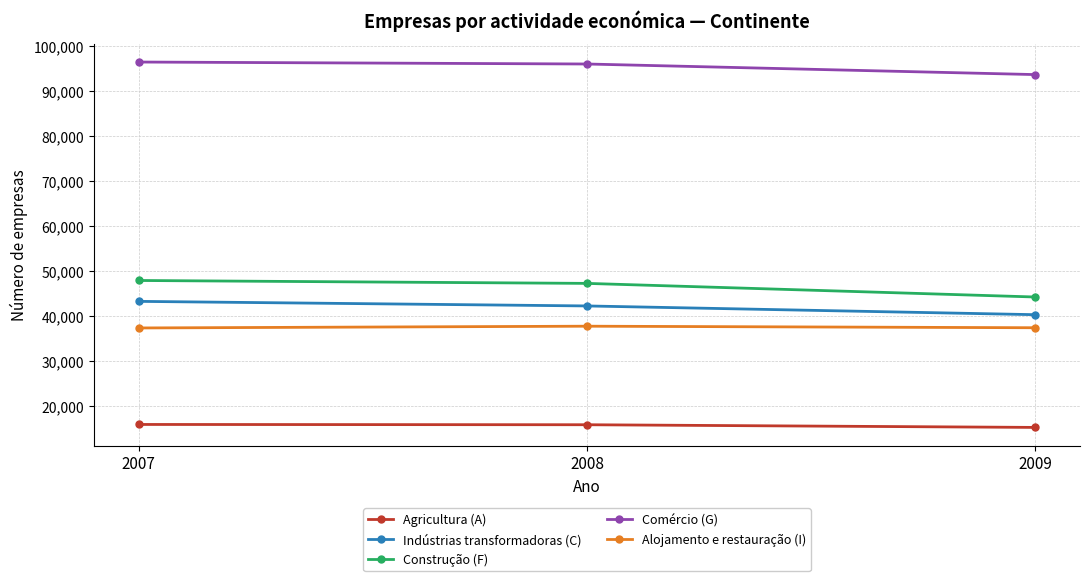

How many data points does each series have?

3